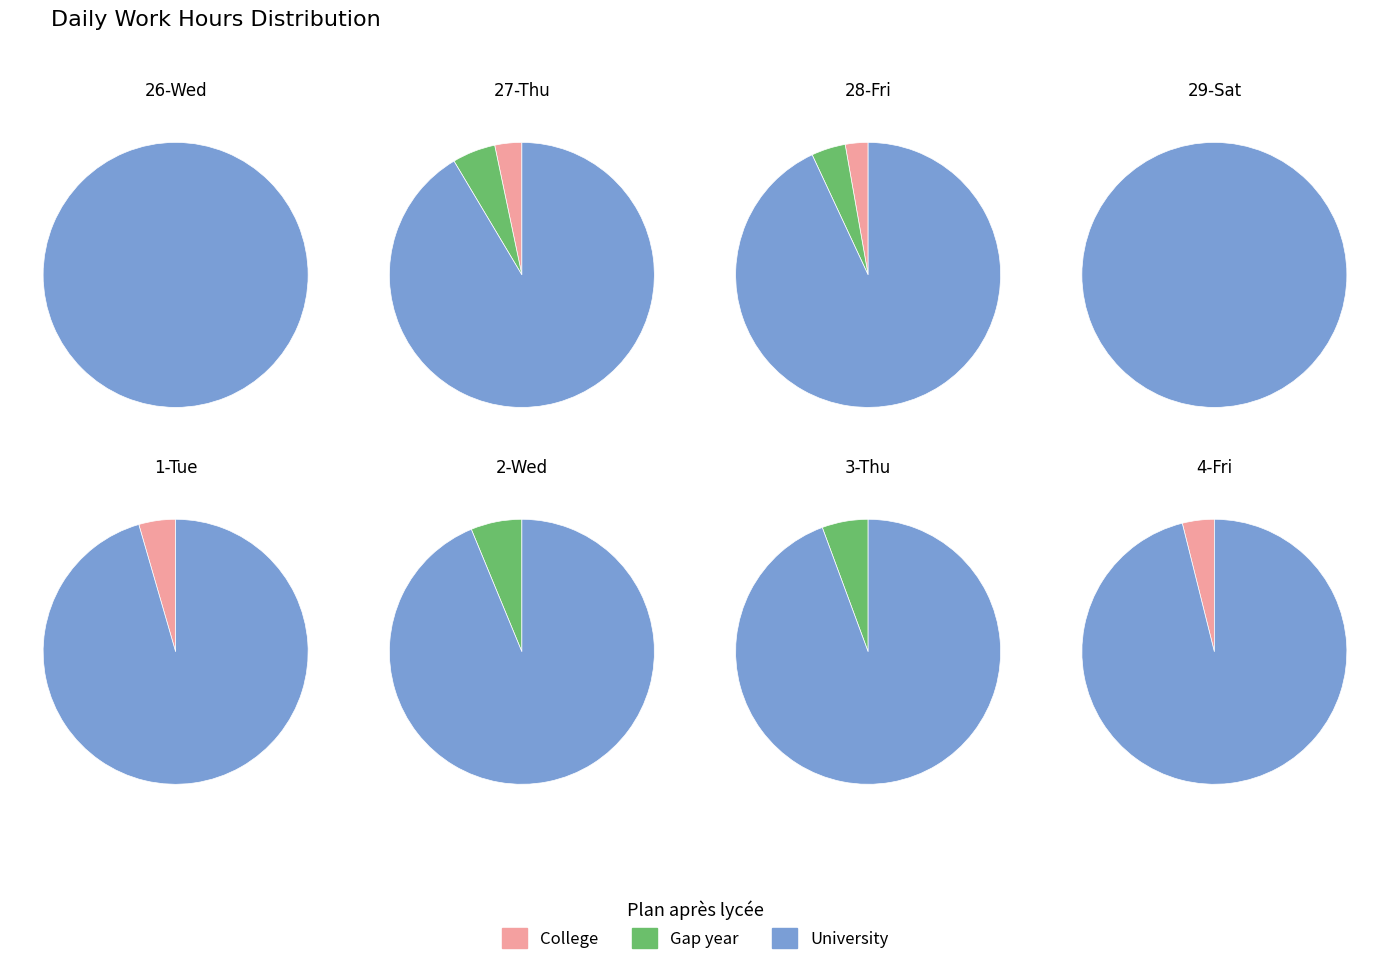

What is the spread (max minus min) of values at 1-Tue?

14.9